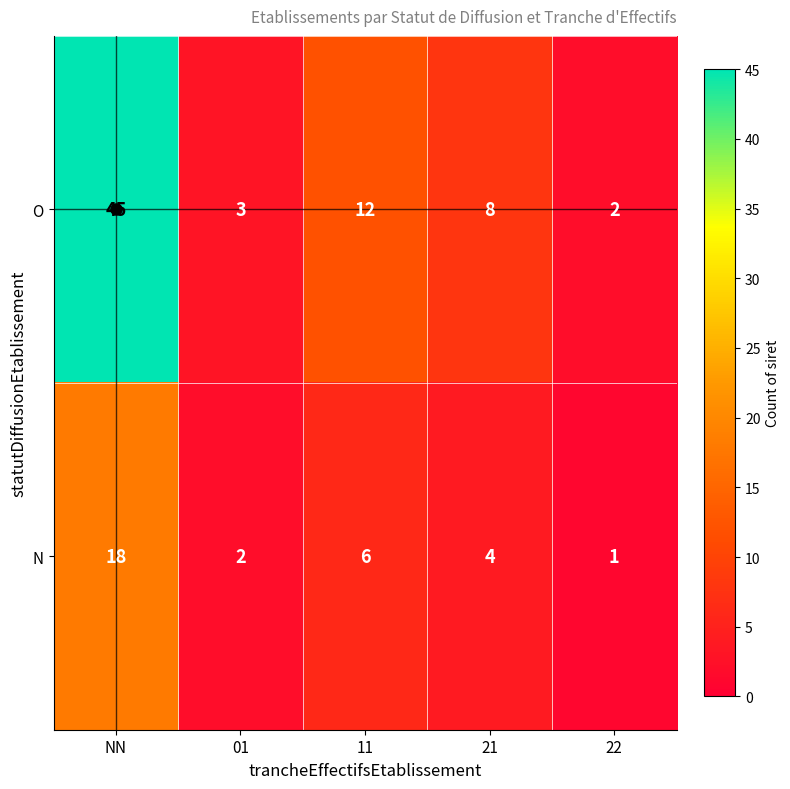

At how many categories does at least one series exceed 5?

3